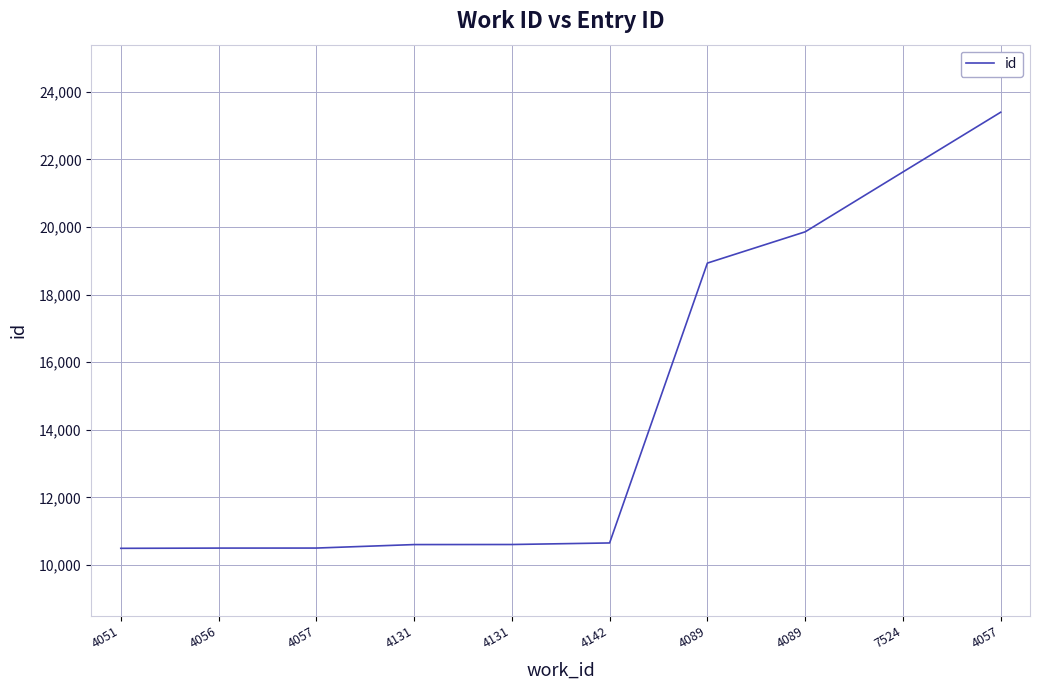

Does the chart display data point markers on the line(s)?

No